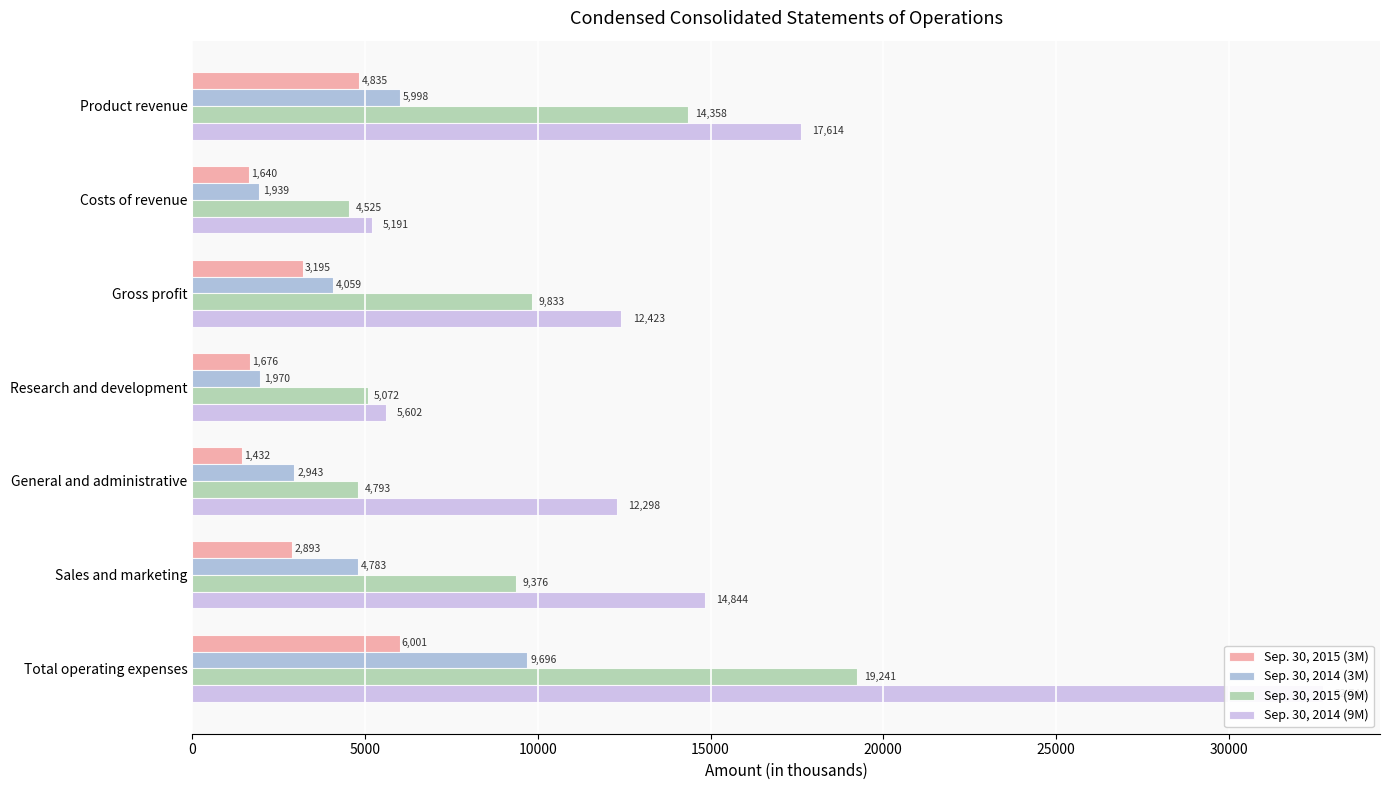

What is the value of the Sep. 30, 2015 (3M) bar at the 1st from the left?

4835